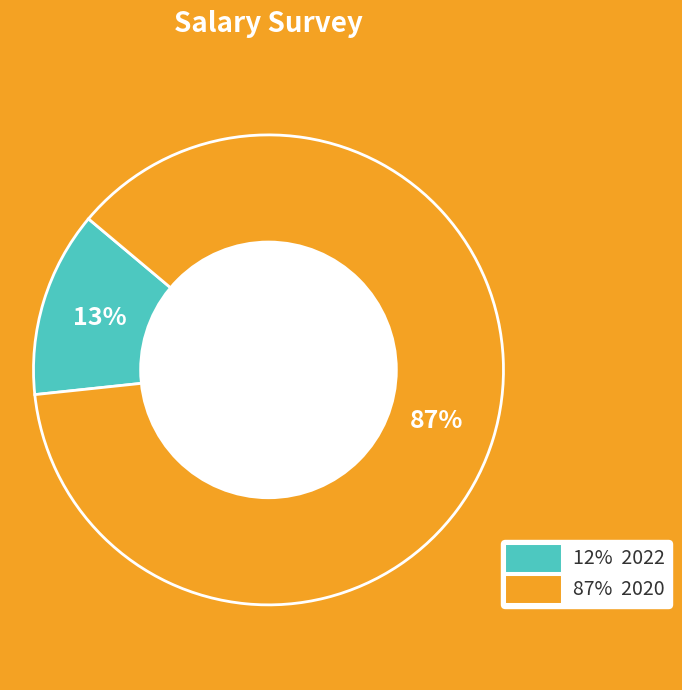

Is there any slice that represents more than half of the pie?

Yes